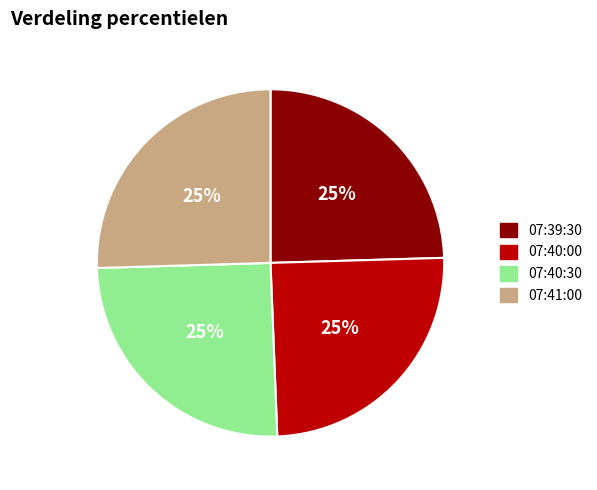

Does any single category account for the majority?

No